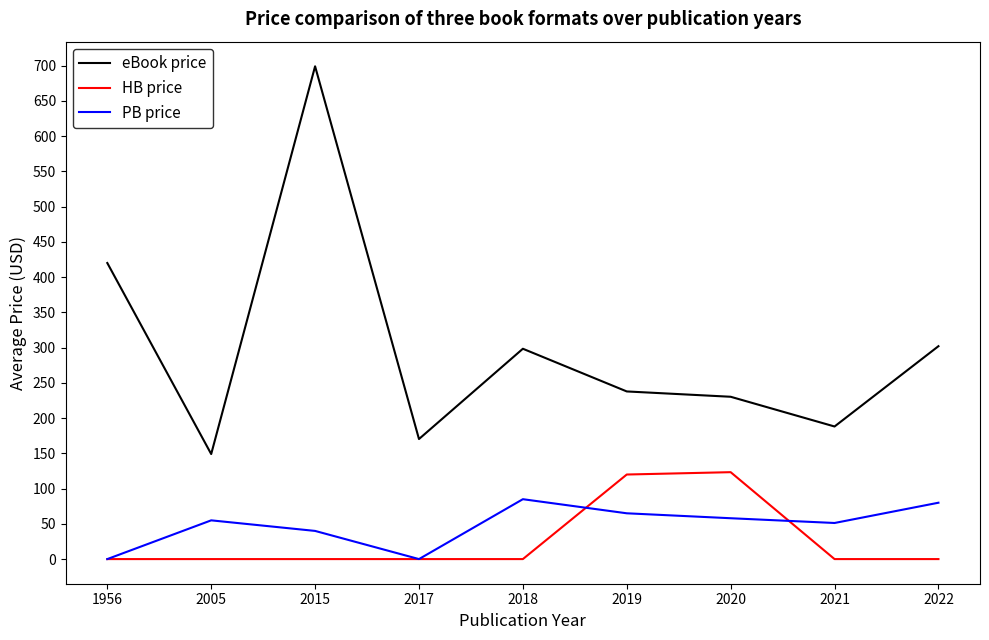

In eBook price, how many points are lower than both neighbors (excluding endpoints)?

3